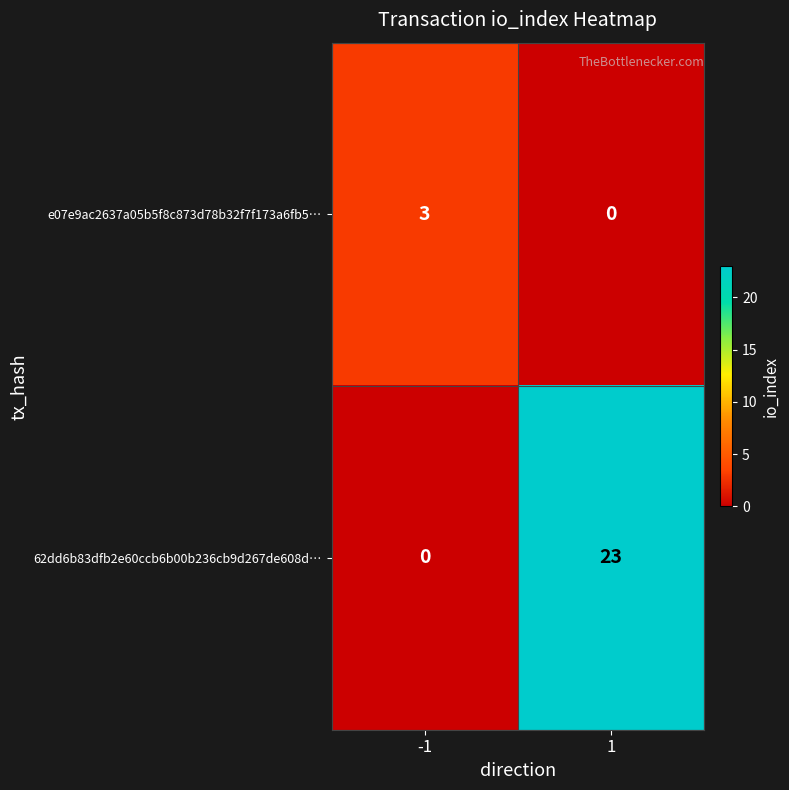

How many categories are shown in the chart?

2